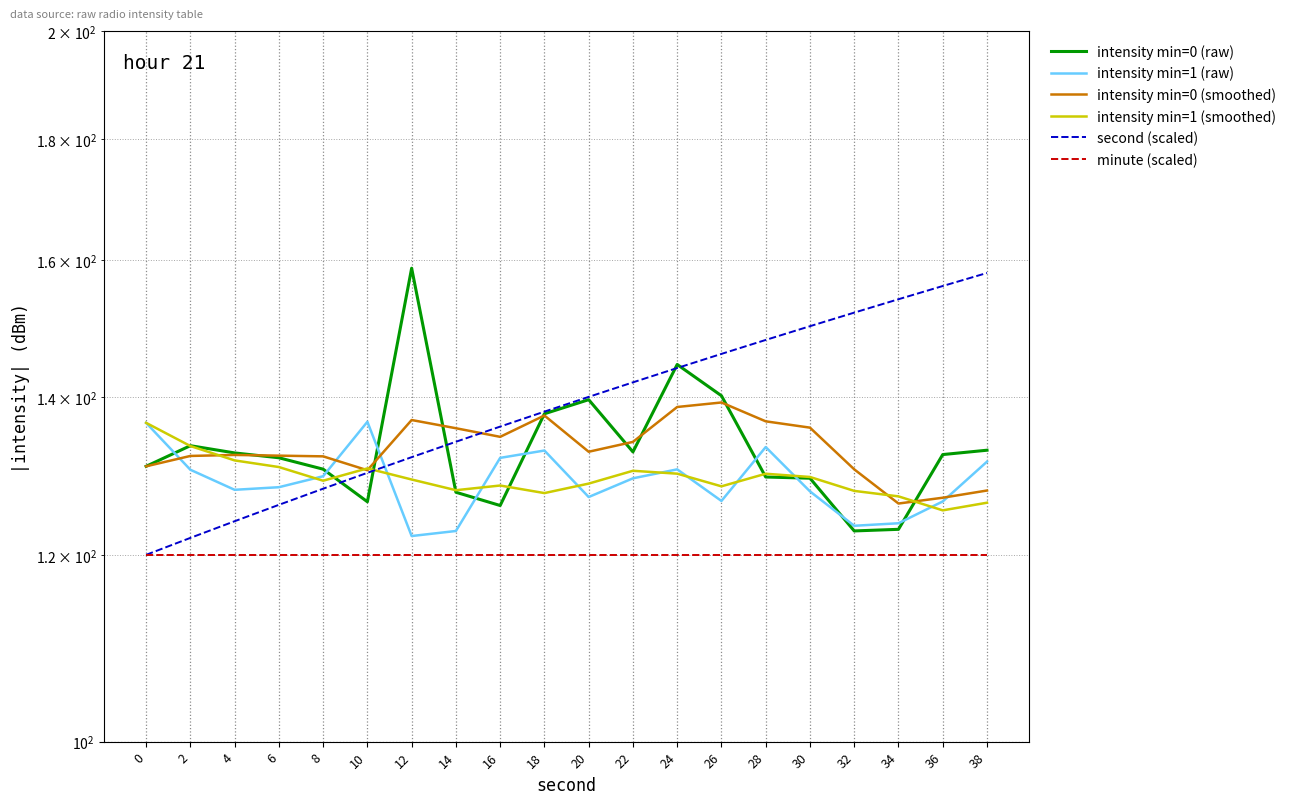

True or false: intensity min=0 (smoothed) has more than 1 interior local peaks.

True